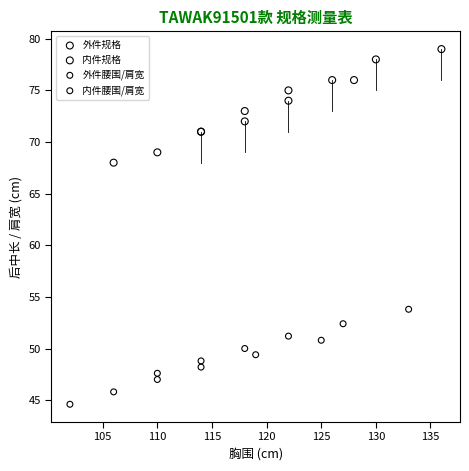

Which series contains the lowest Y value?

内件腰围/肩宽